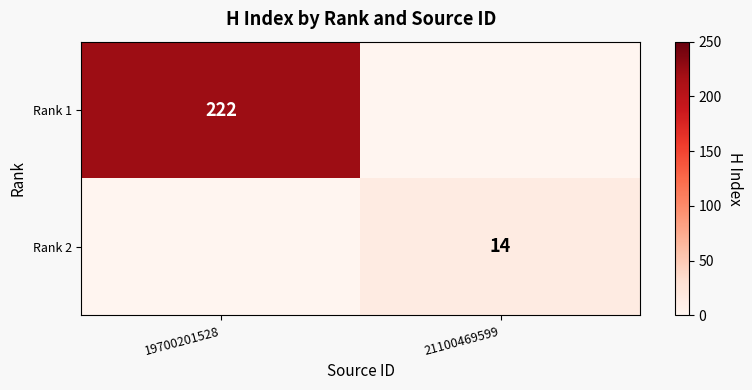

Which label corresponds to the smallest value in the chart?

21100469599